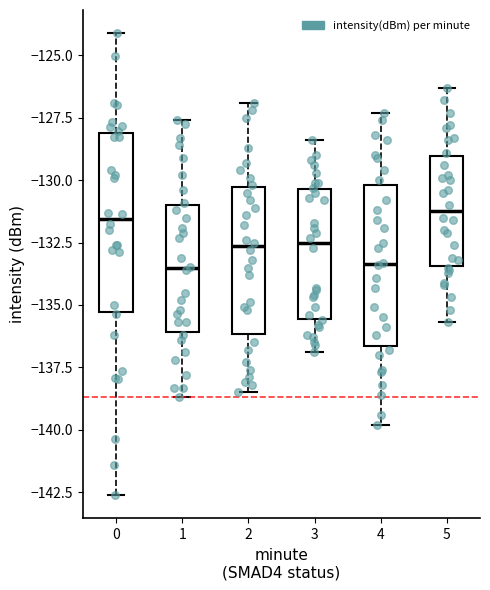

Reading left to right, transcribe this box plot: for each box, give where its median line is, the range the box spans, and where its two whiskers end, as read against the y-axis. The values are not printed on the chart, so give them approximately, as read against the axis.

0: median -131.5, box -135.5 to -128.0, whiskers -142.5 to -124.0
1: median -133.5, box -136.0 to -131.0, whiskers -138.5 to -127.5
2: median -132.5, box -136.0 to -130.5, whiskers -138.5 to -127.0
3: median -132.5, box -135.5 to -130.5, whiskers -137.0 to -128.5
4: median -133.5, box -136.5 to -130.0, whiskers -140.0 to -127.5
5: median -131.0, box -133.5 to -129.0, whiskers -135.5 to -126.5